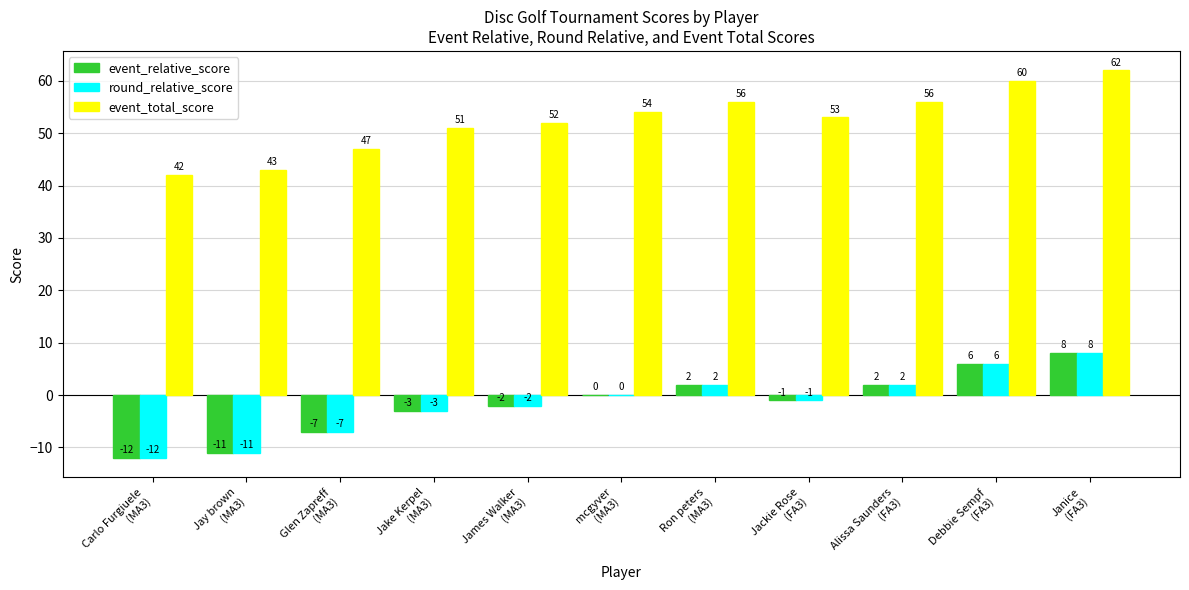

Is it true that event_relative_score equals 2 at Ron peters
(MA3)?

True